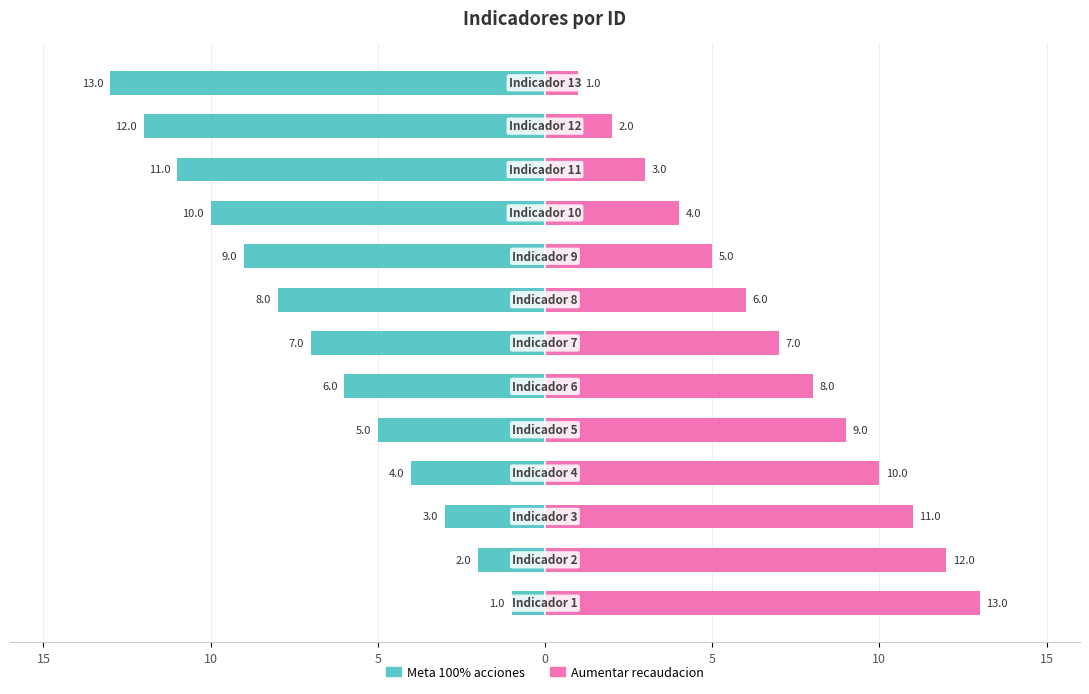

How many data points in Aumentar recaudacion are less than 7?

6